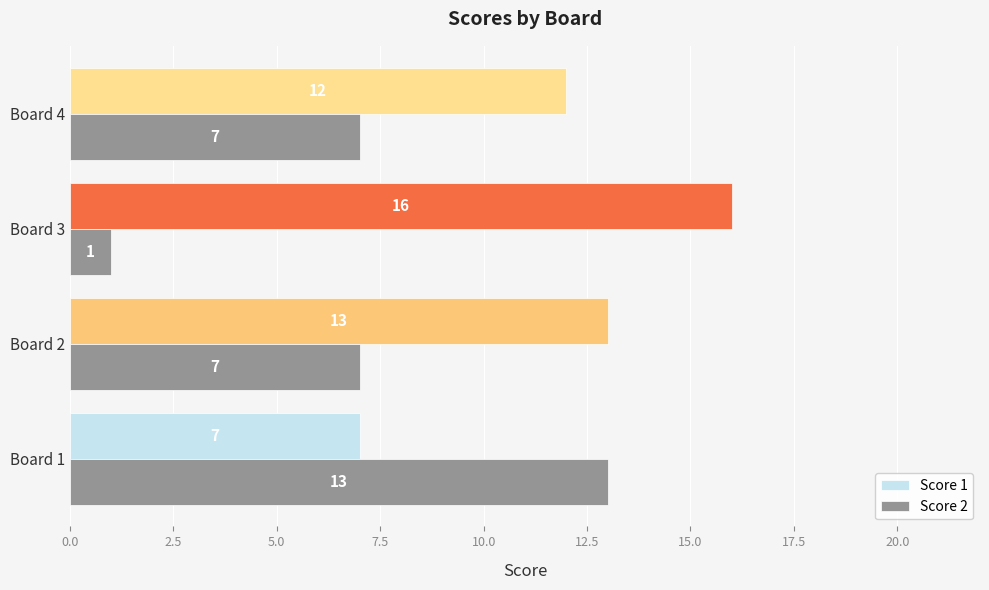

What is the sum of all Score 2 values?

28